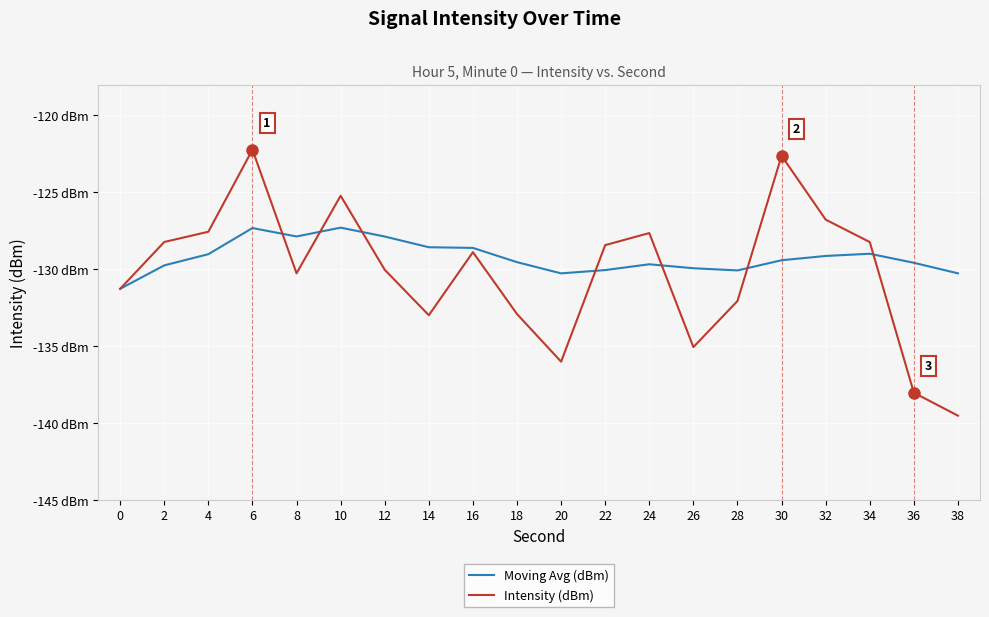

How many intersections are there between Intensity (dBm) and Moving Avg (dBm)?

7